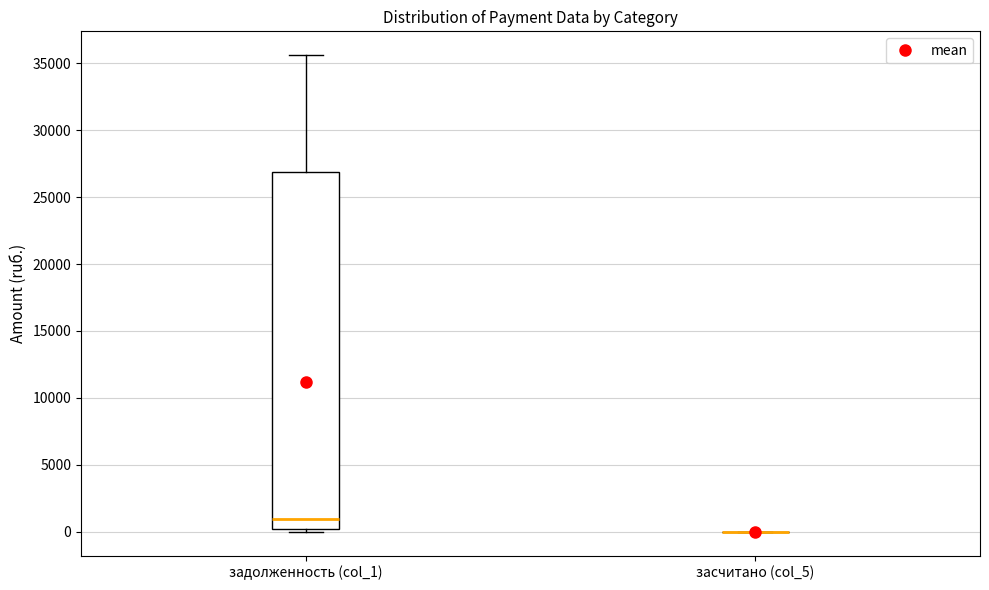

Reading left to right, read every box against the y-axis: the position of its median line, the range the box covers, and the ends of its whiskers. The values are not printed on the chart, so give them approximately, as read against the axis.

задолженность (col_1): median 1000, box 0 to 27000, whiskers 0 (just below the box's lower edge) to 35500
засчитано (col_5): box collapsed to a line at 0, whiskers 0 to 0